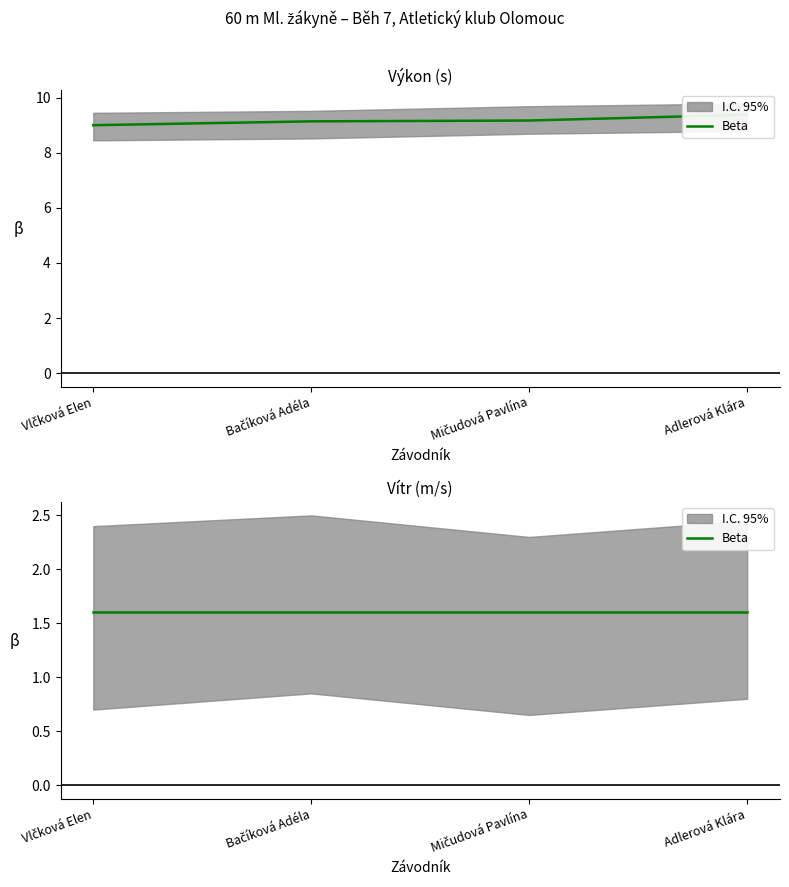

Rank the categories by value from highest to lowest.

Adlerová Klára, Mičudová Pavlína, Bačíková Adéla, Vlčková Elen